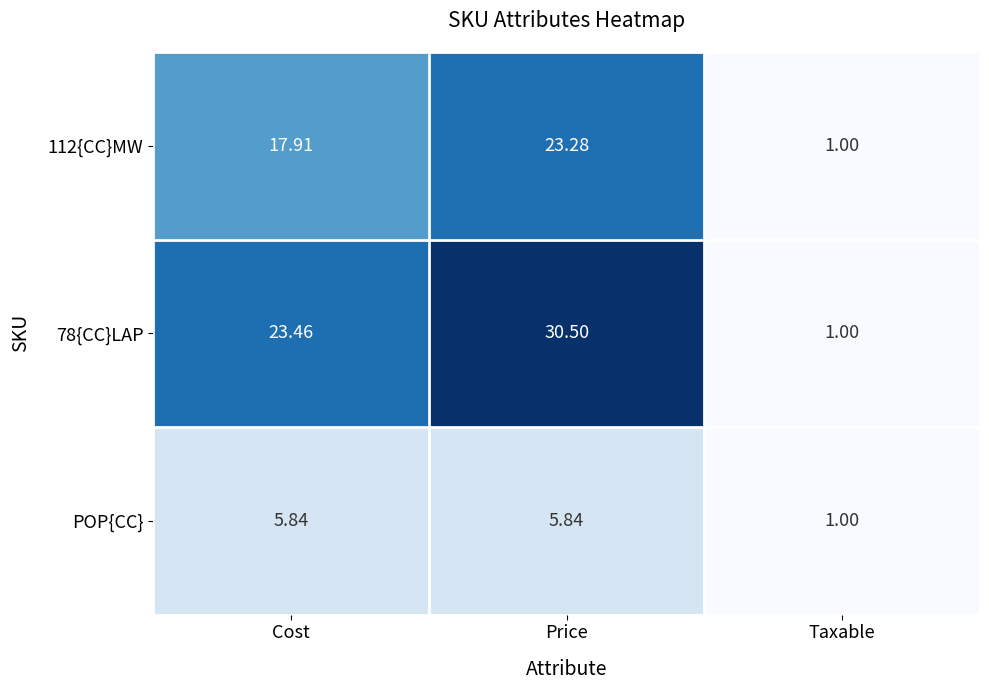

At which label does 112{CC}MW first exceed 17?

Cost